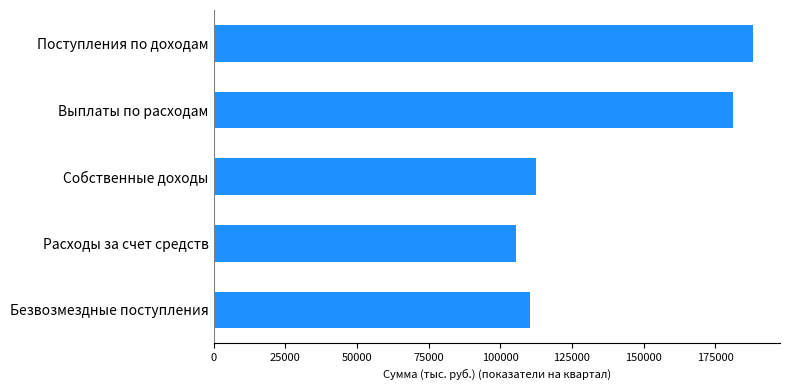

Rank the categories by value from lowest to highest.

Расходы за счет средств, Безвозмездные поступления, Собственные доходы, Выплаты по расходам, Поступления по доходам